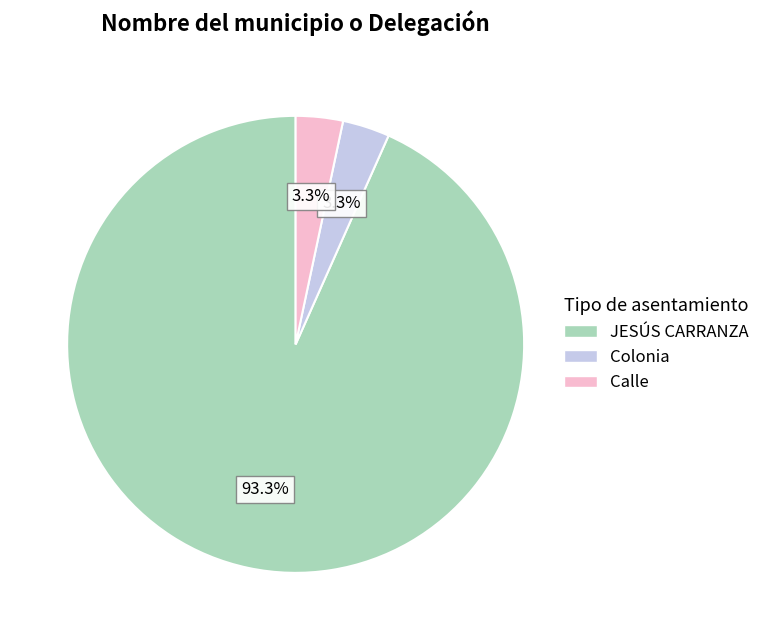

Which slice is the largest?

JESÚS CARRANZA